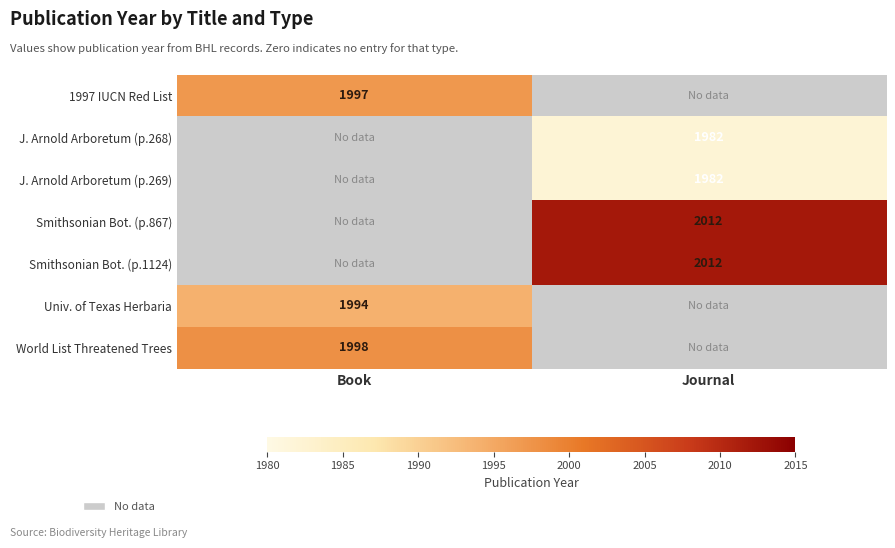

At Journal, list the series in order from largest to smallest.

Smithsonian Bot. (p.867), Smithsonian Bot. (p.1124), Univ. of Texas Herbaria, World List Threatened Trees, 1997 IUCN Red List, J. Arnold Arboretum (p.268), J. Arnold Arboretum (p.269)